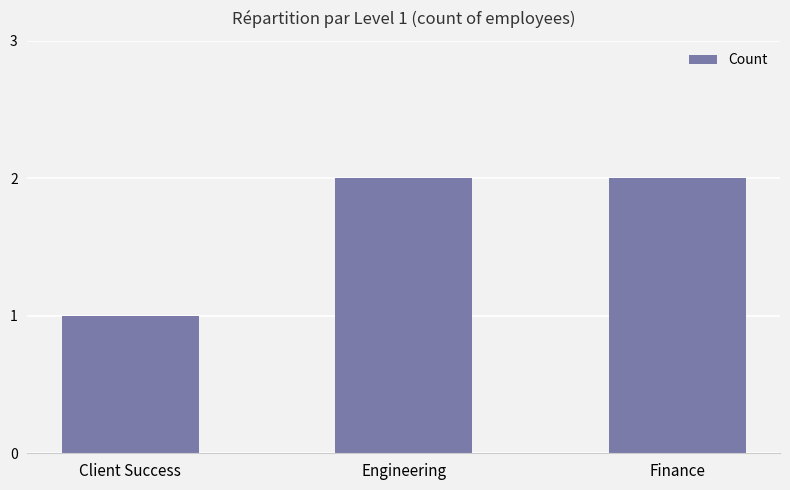

What is the change in value from Client Success to Finance?

+1